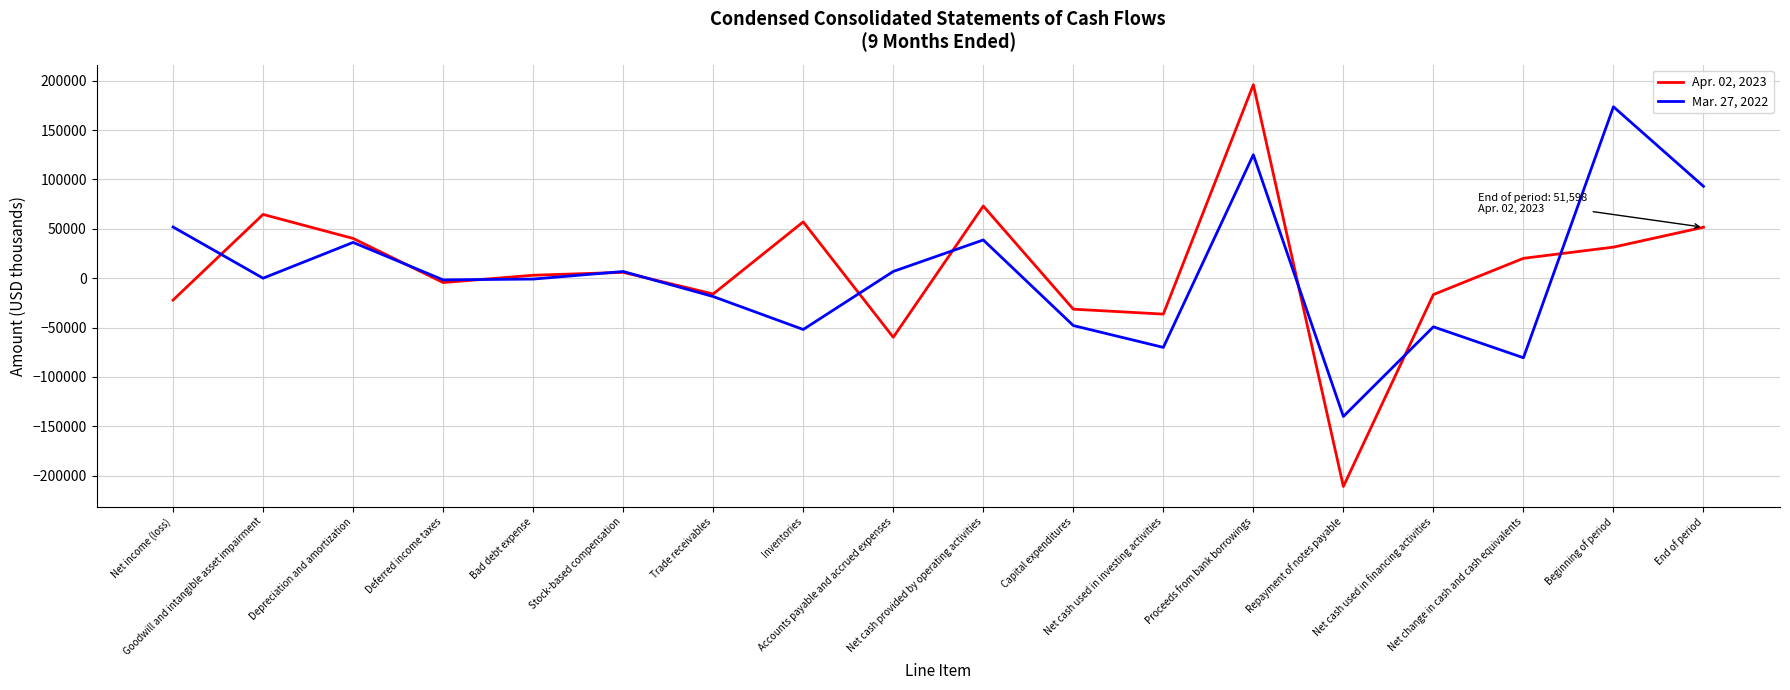

What is the greatest value displayed?

195900